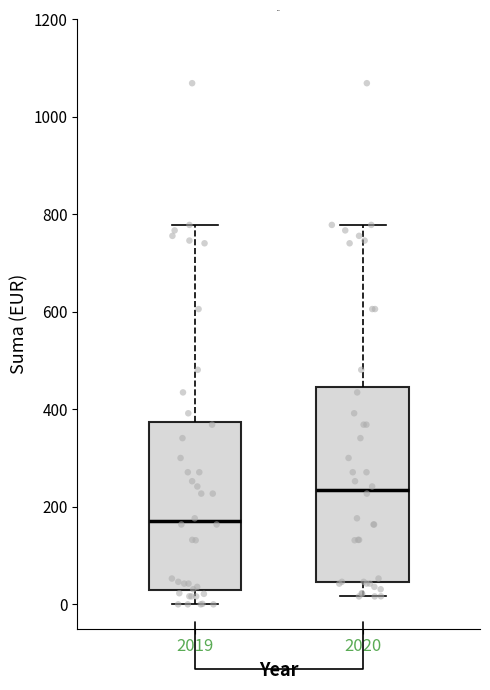

Where is the lower edge of the box at x = 2019 on the y-axis? The values are not printed on the chart, so give them approximately, as read against the axis.

20